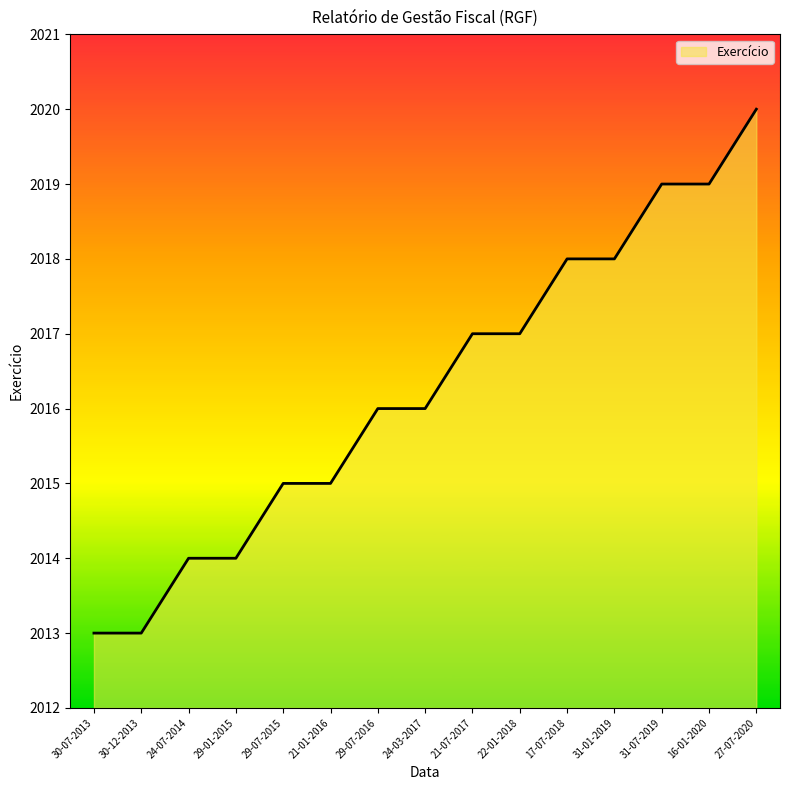

Does the chart display data point markers on the line(s)?

No